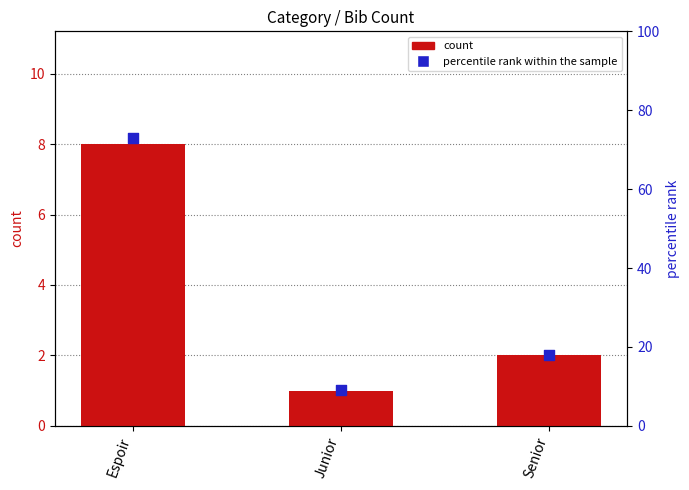

At which category is the sum across all series the highest?

Espoir